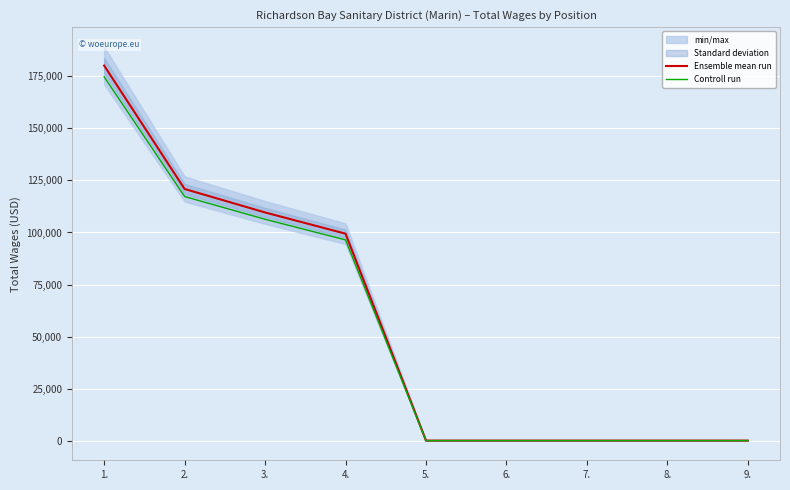

True or false: Controll run and Ensemble mean run cross at least once.

False